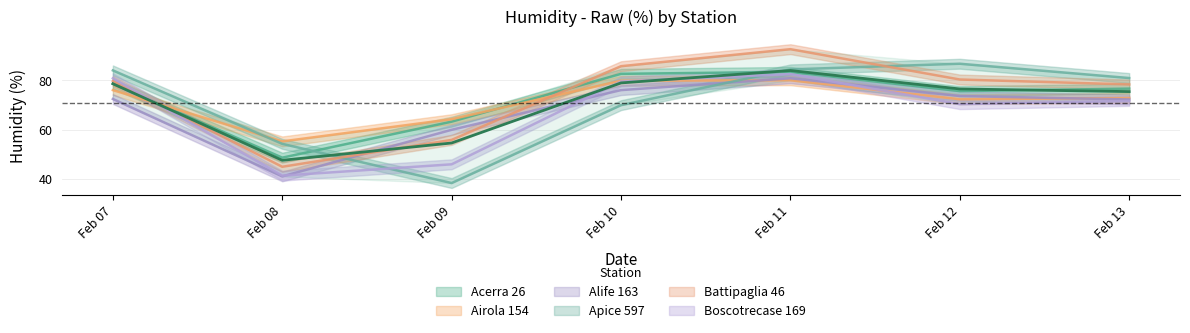

What is the sum of all Apice 597 values?

499.1